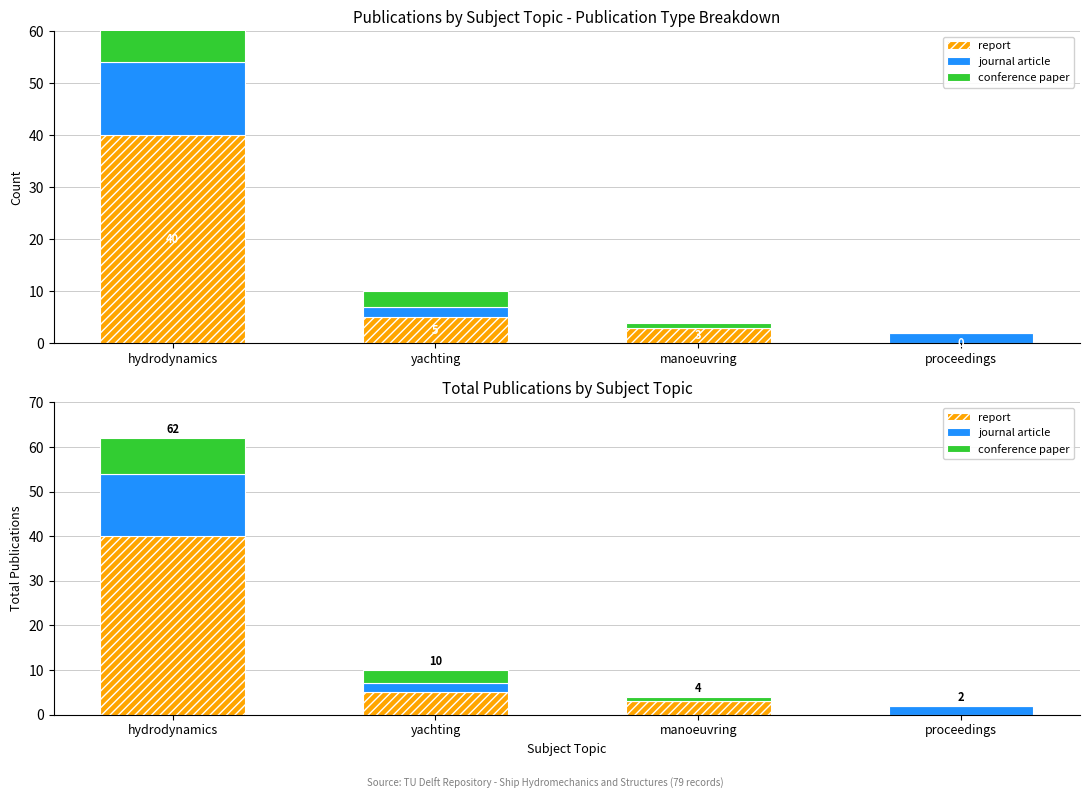

How many positive values does the report series have?

3